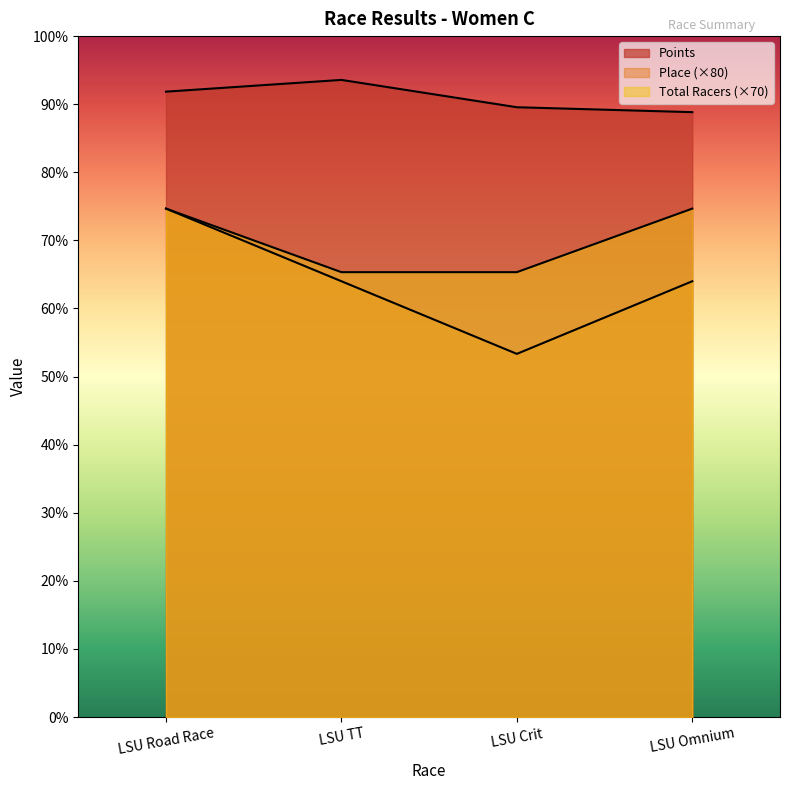

List the labels in order of Total Racers value, largest first.

LSU Road Race, LSU Omnium, LSU TT, LSU Crit